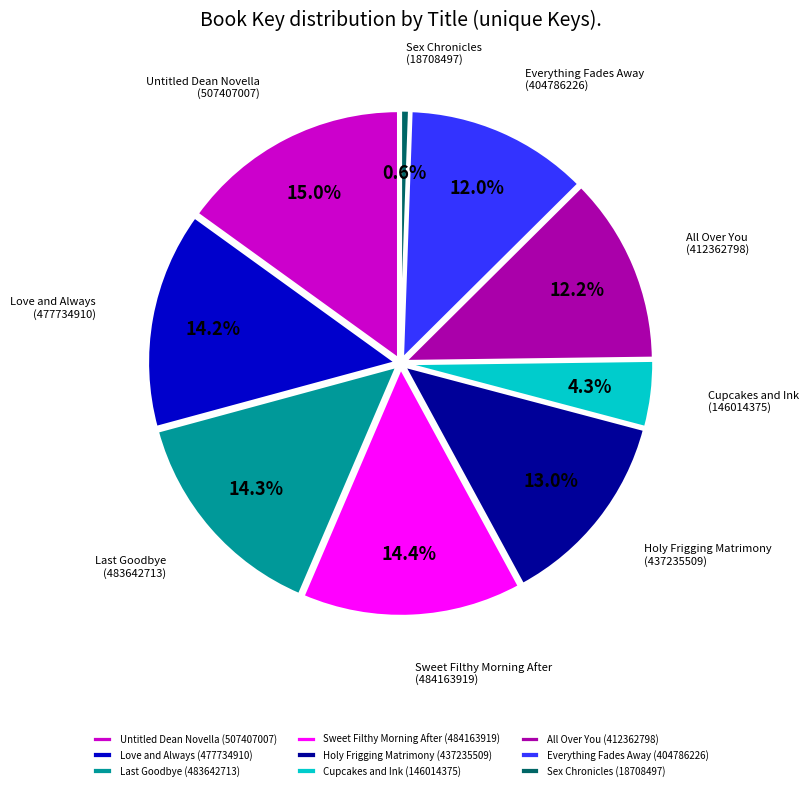

To the nearest percent, what is the combined percentage of Everything Fades Away and Sex Chronicles?

13%